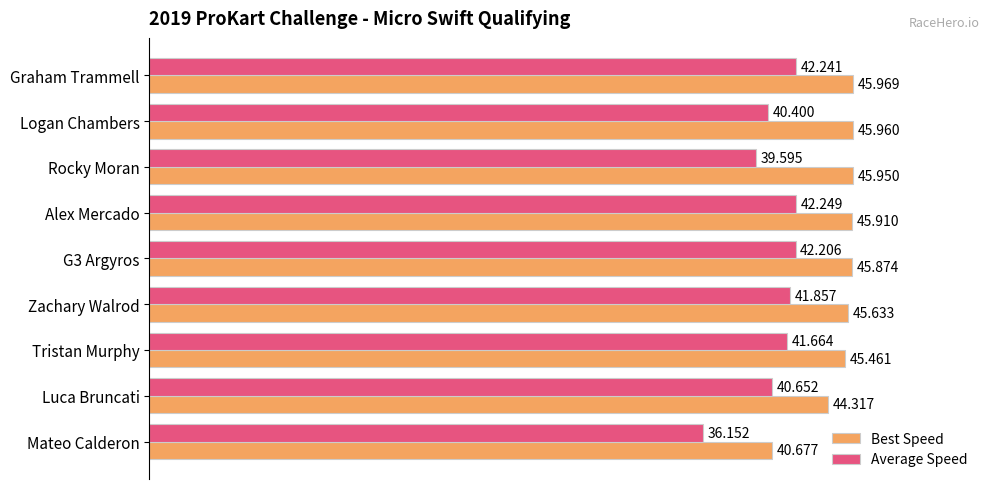

Is the value of Average Speed at Alex Mercado greater than the value of Best Speed at G3 Argyros?

No